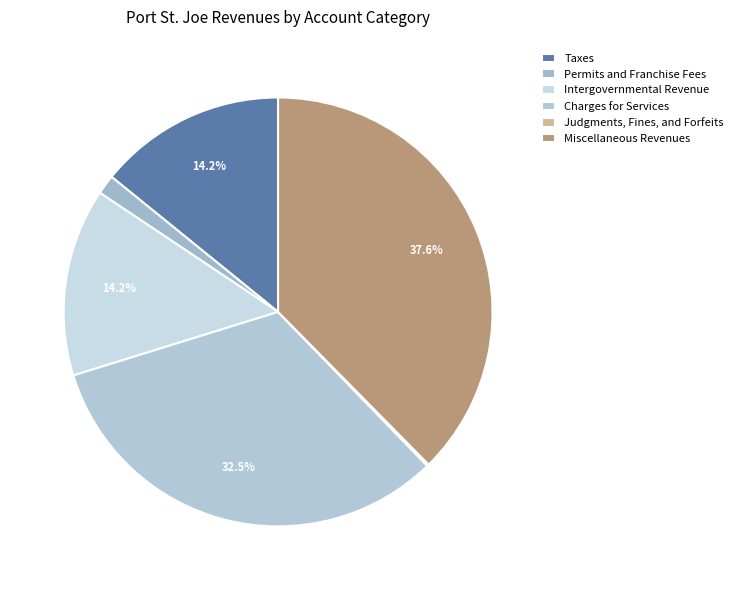

Which category has the biggest portion of the pie?

Miscellaneous Revenues